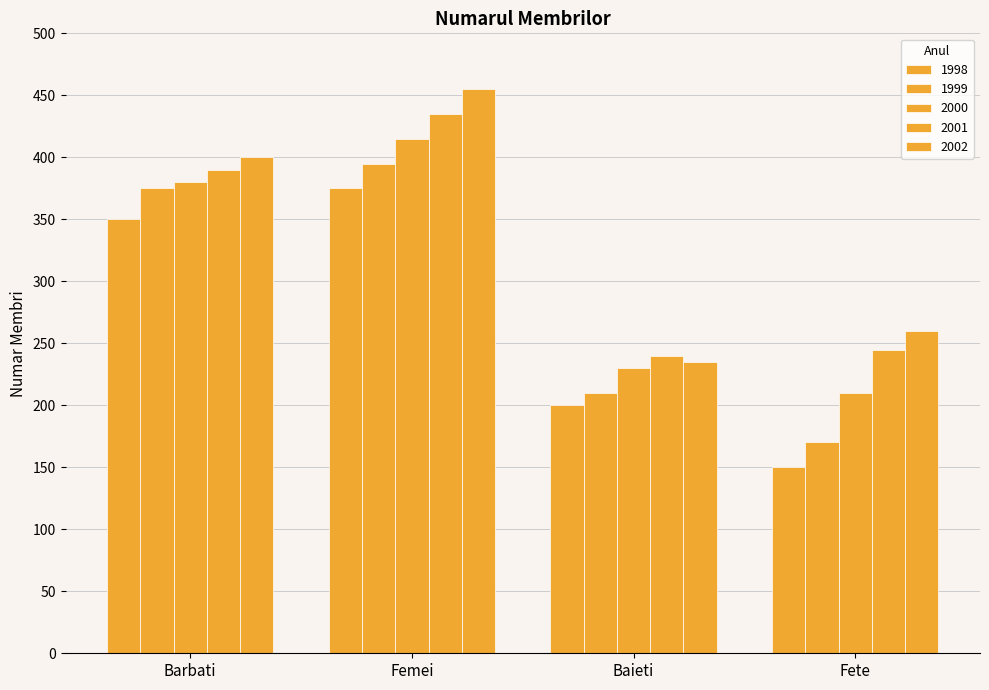

What is the minimum value for 2001?

240